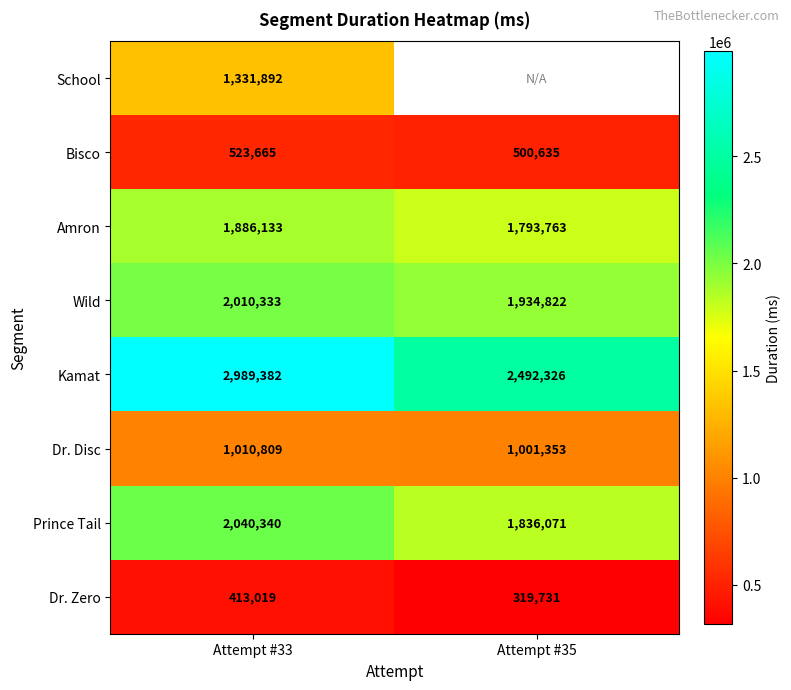

What is the sum of all Wild values?

3945155